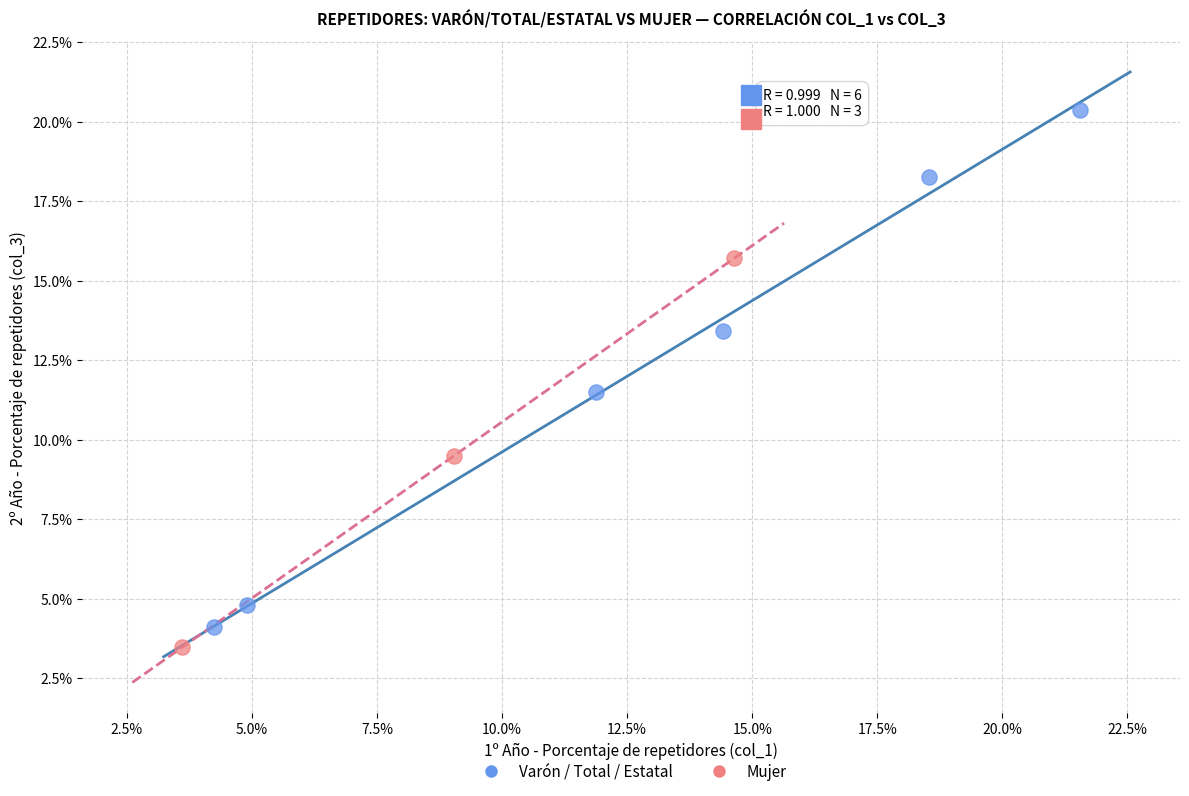

Which series contains the lowest Y value?

Mujer